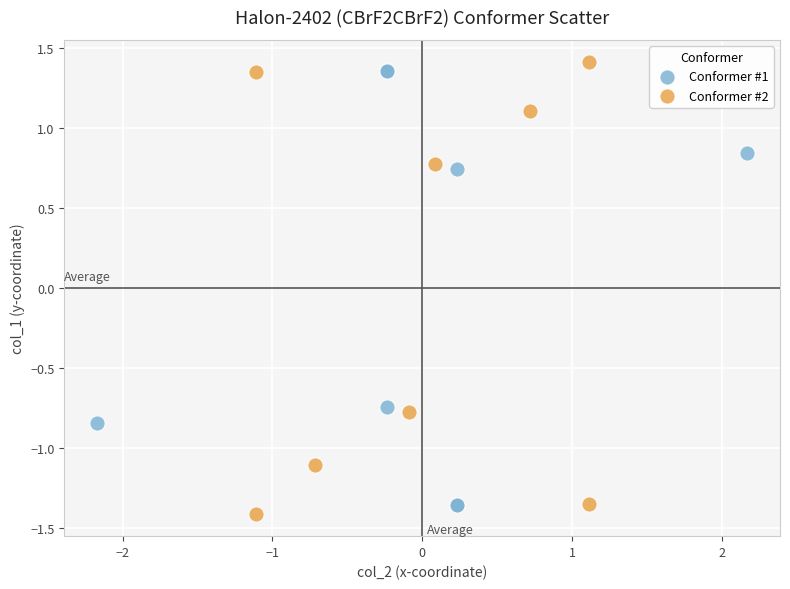

What are all the series names shown in the legend?

Conformer #1, Conformer #2